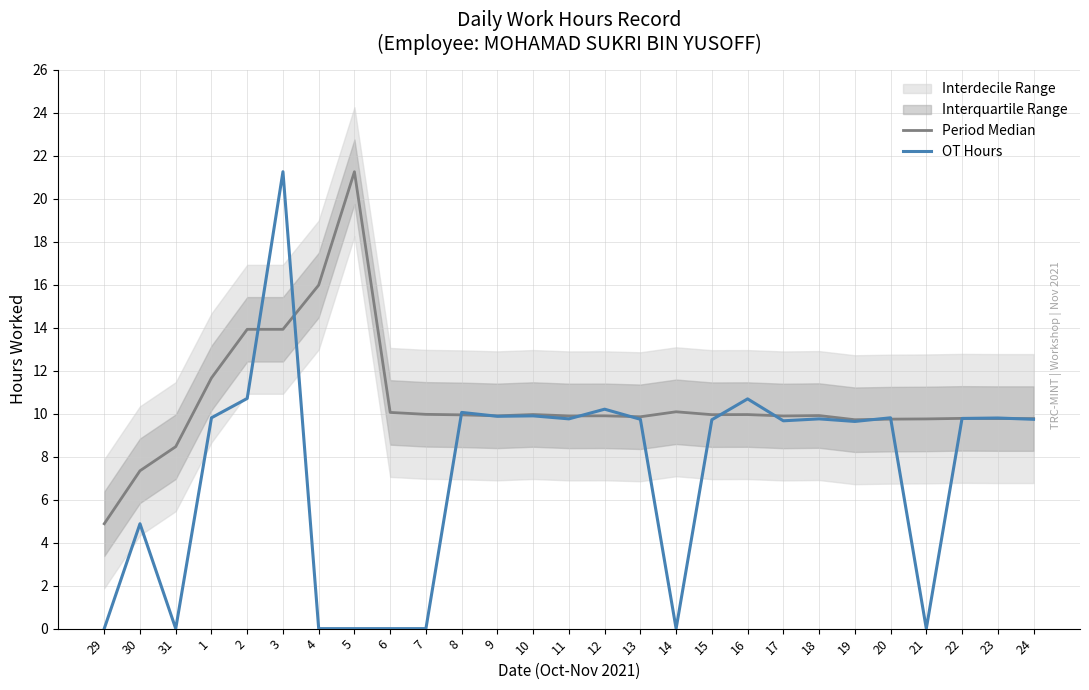

Rank the categories by Period Median value from lowest to highest.

29, 30, 31, 19, 20, 21, 23, 24, 22, 13, 17, 11, 9, 12, 18, 8, 15, 16, 10, 7, 6, 14, 1, 2, 3, 4, 5